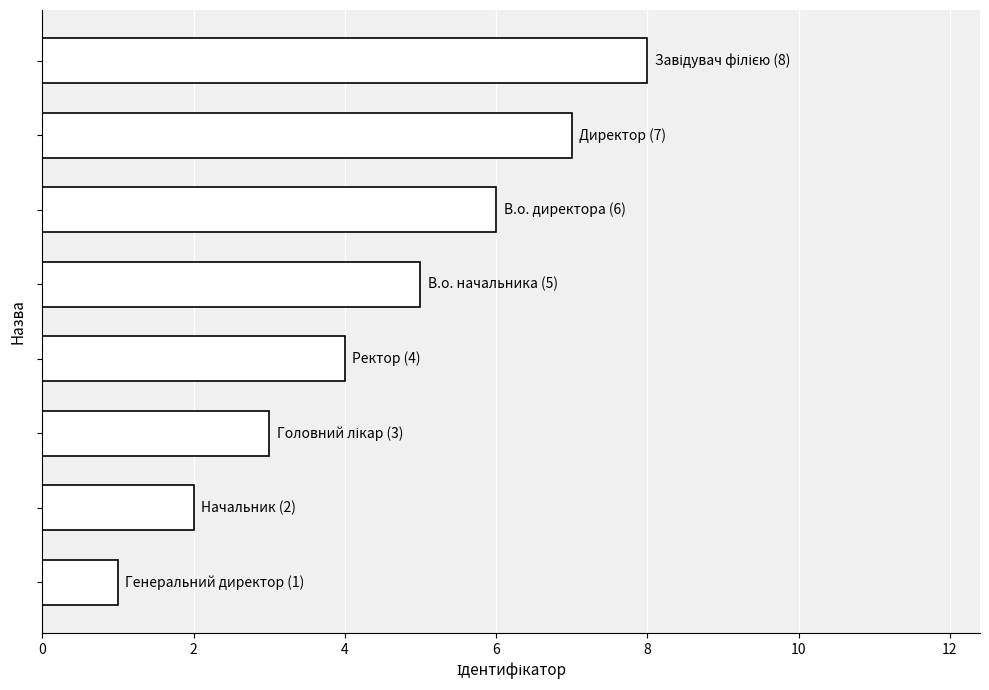

Does the chart contain stacked bars?

No